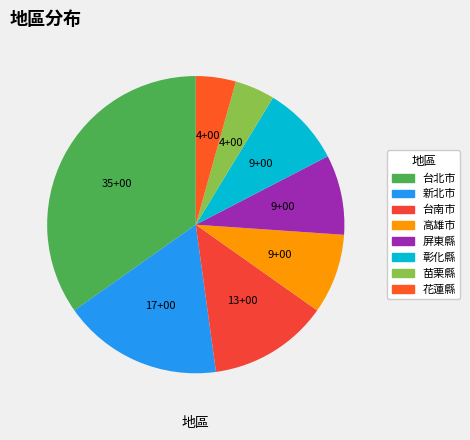

To the nearest percent, what is the average slice percentage?

12%